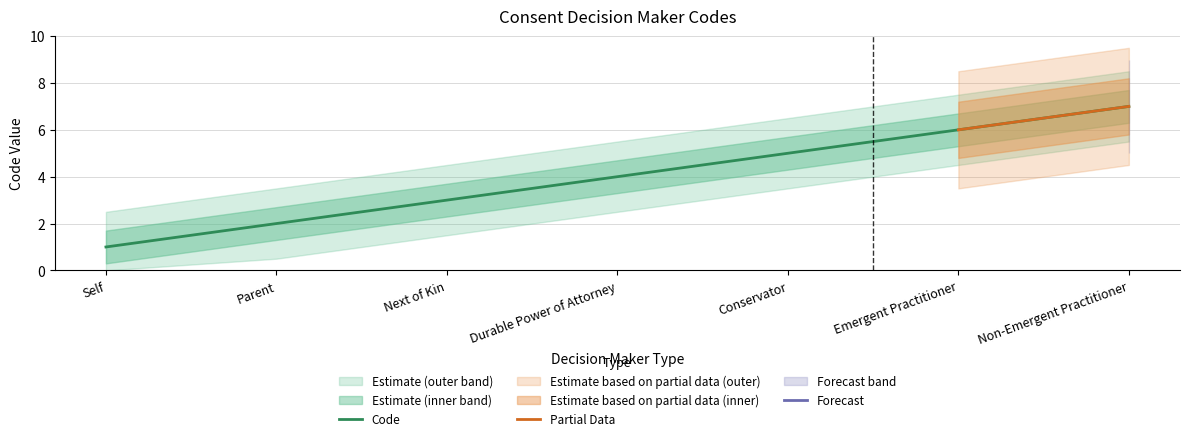

Reading left to right, what are all the values shown in this chart?

Self=1	Parent=2	Next of Kin=3	Durable Power of Attorney=4	Conservator=5	Emergent Practitioner=6	Non-Emergent Practitioner=7